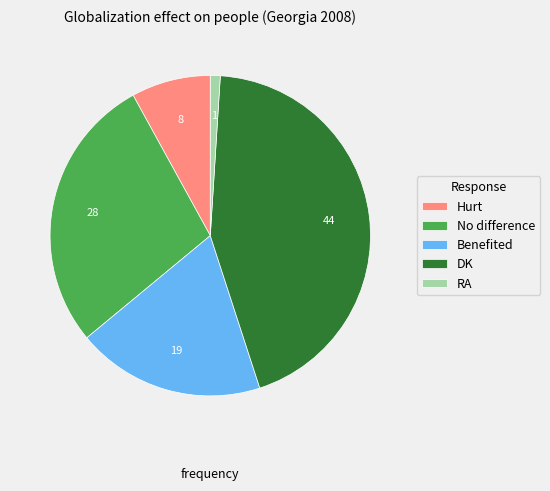

The No difference slice represents 36% of the pie. True or false?

False